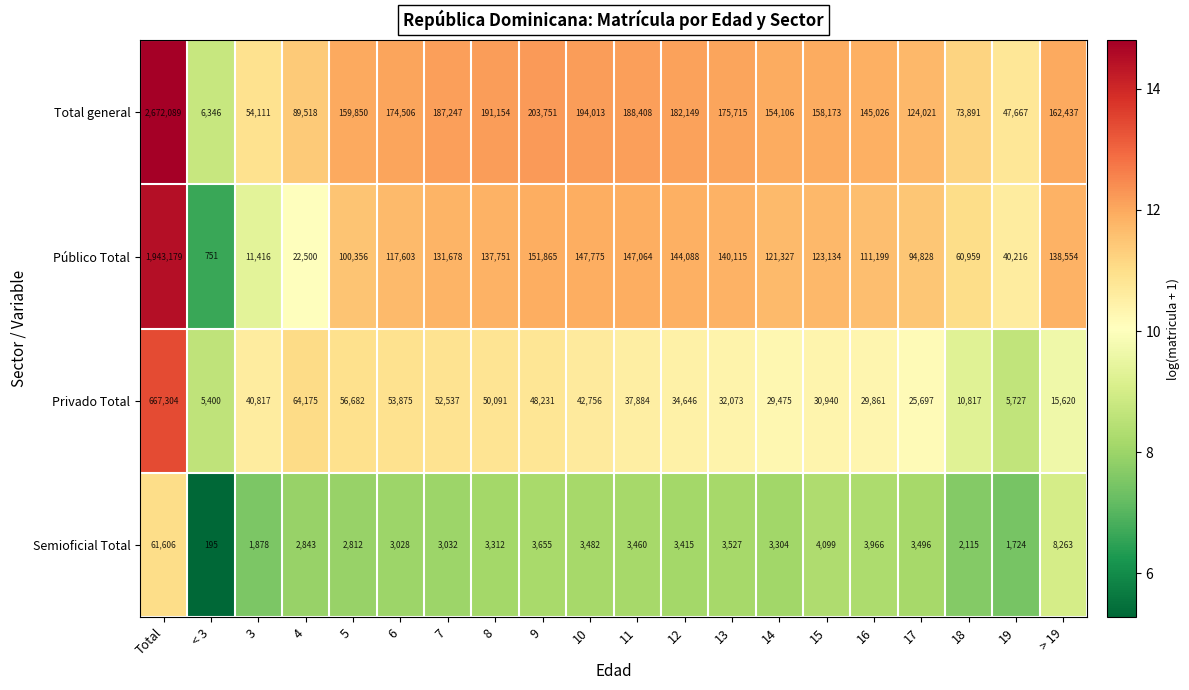

True or false: Privado Total has a value of 29861 at 16.

True